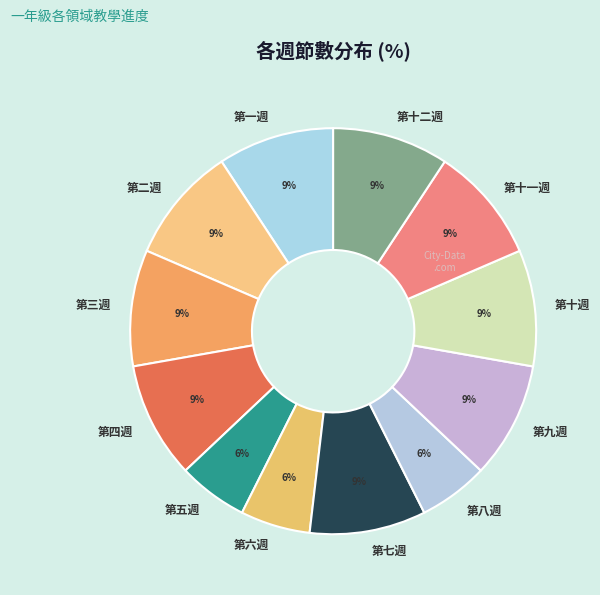

Which has a higher value, 第十二週 or 第八週?

第十二週